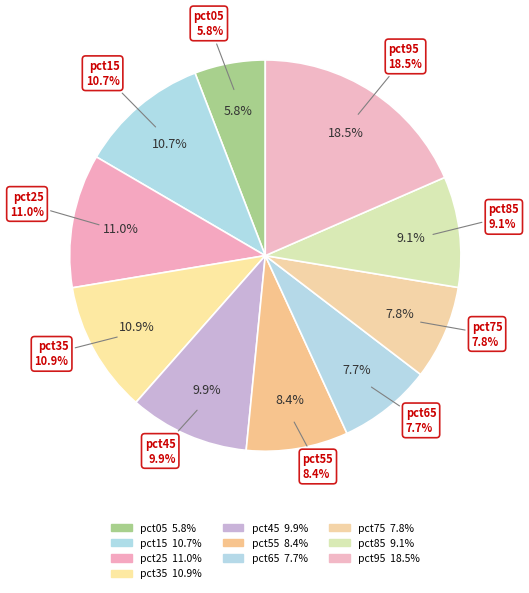

How many segments does this pie chart have?

10